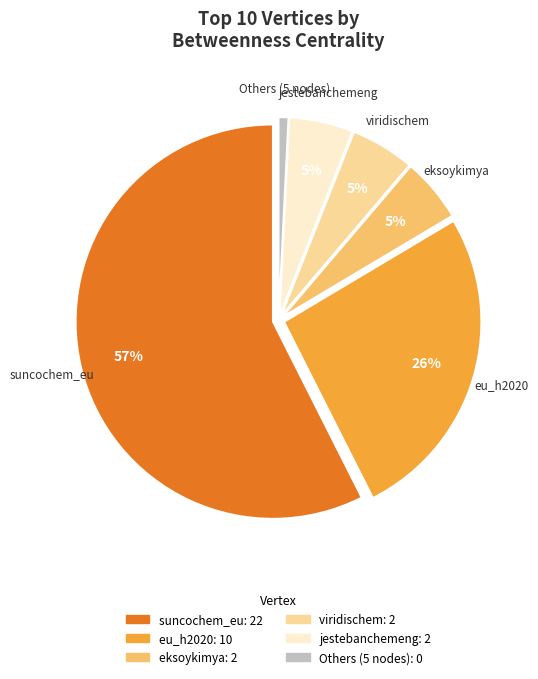

To the nearest percent, what is the difference between the largest and smallest slice percentages?

57%